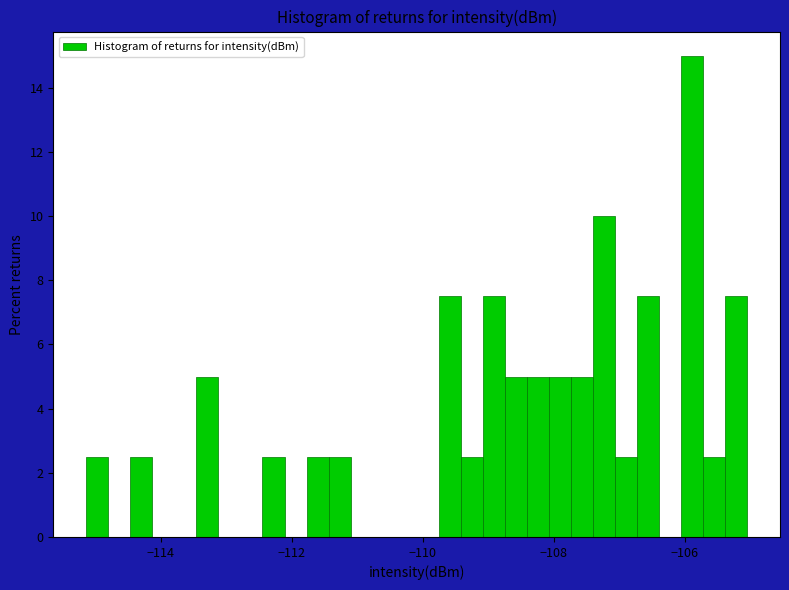

Around what value on the x-axis is the tallest bar? Give the approximate position of its centre, as read against the axis.

-105.8